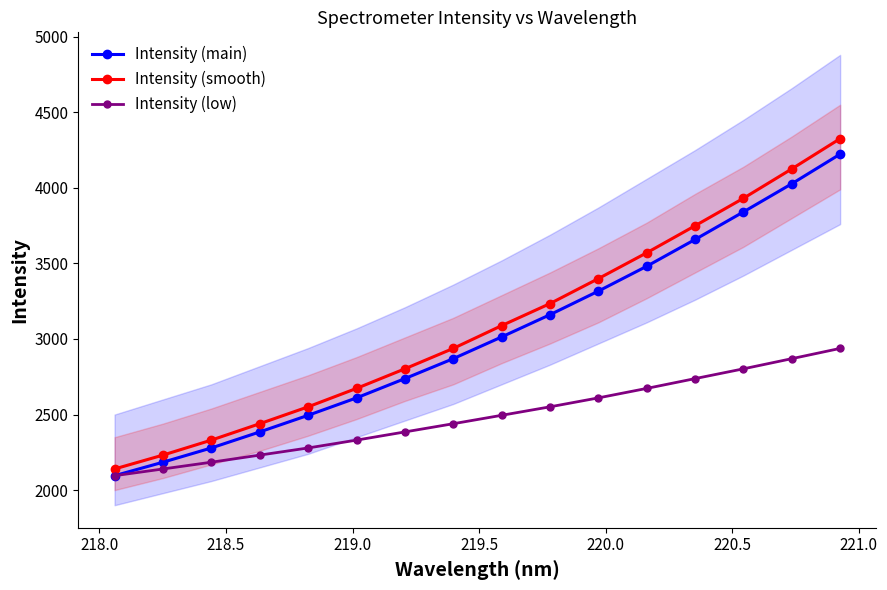

What is the minimum value for Intensity (smooth)?

2140.0